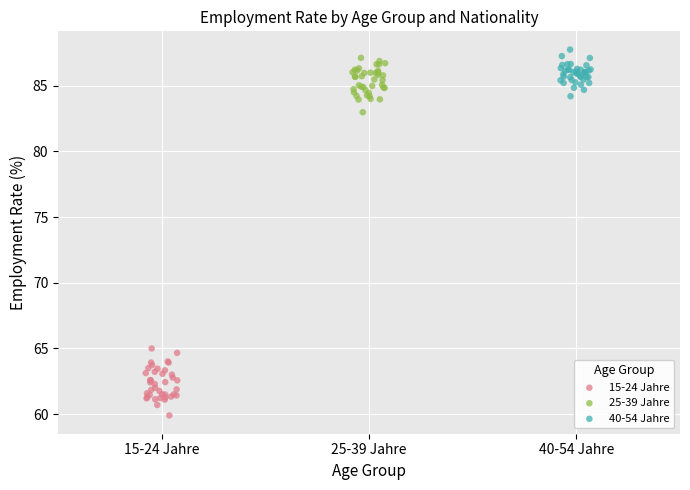

Which series has the largest Y range (max minus min)?

15-24 Jahre